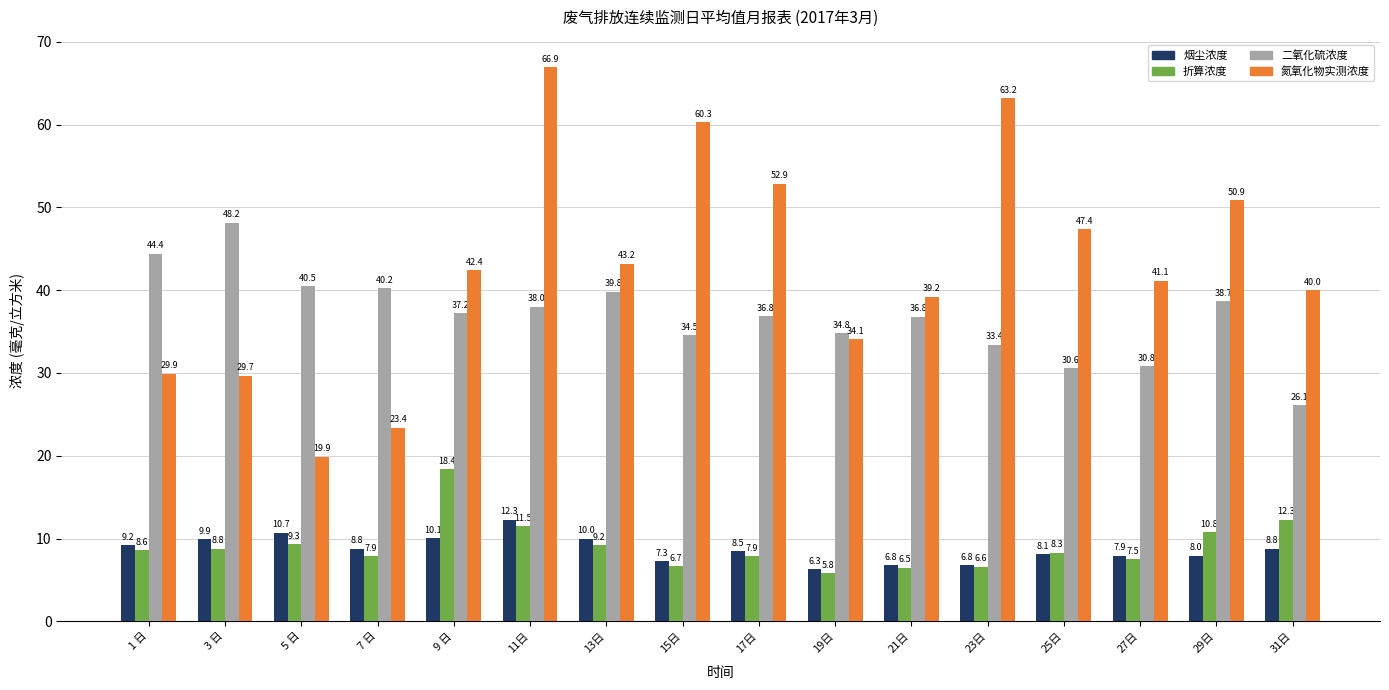

At how many categories does at least one series exceed 29?

16